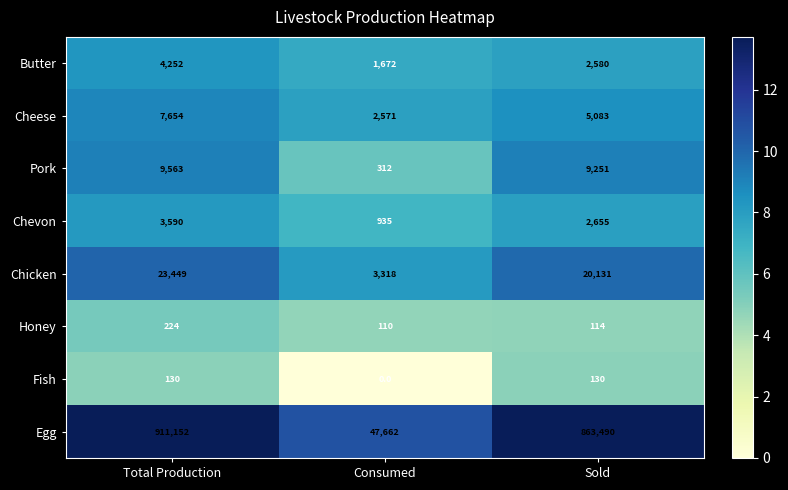

Rank the series by their maximum value, from highest to lowest.

Egg, Chicken, Pork, Cheese, Butter, Chevon, Honey, Fish